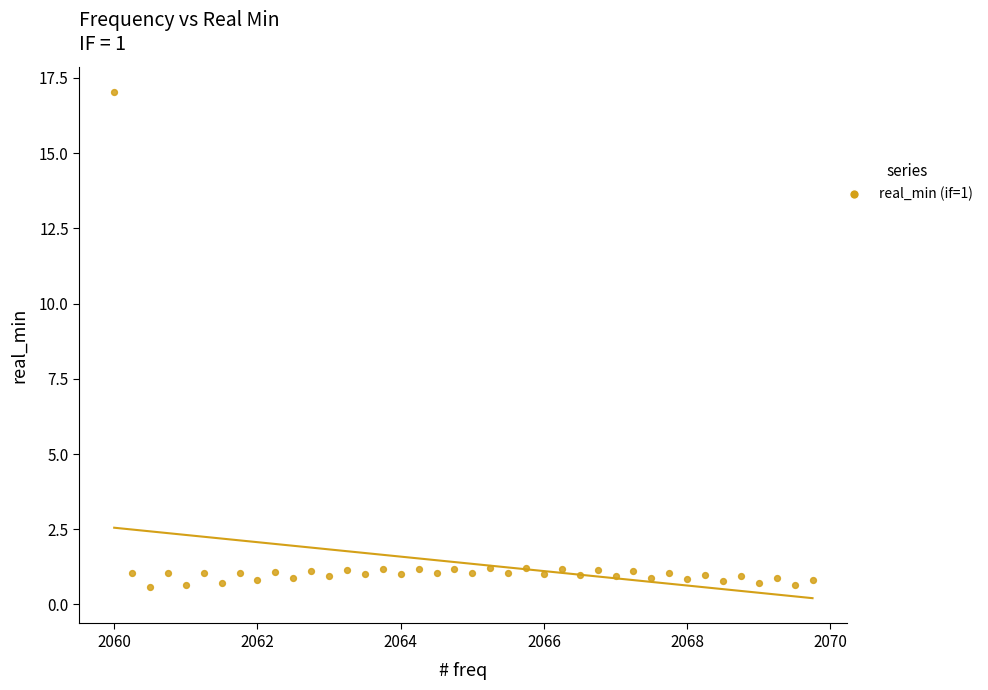

What is the range of X values (max minus min)?

9.8